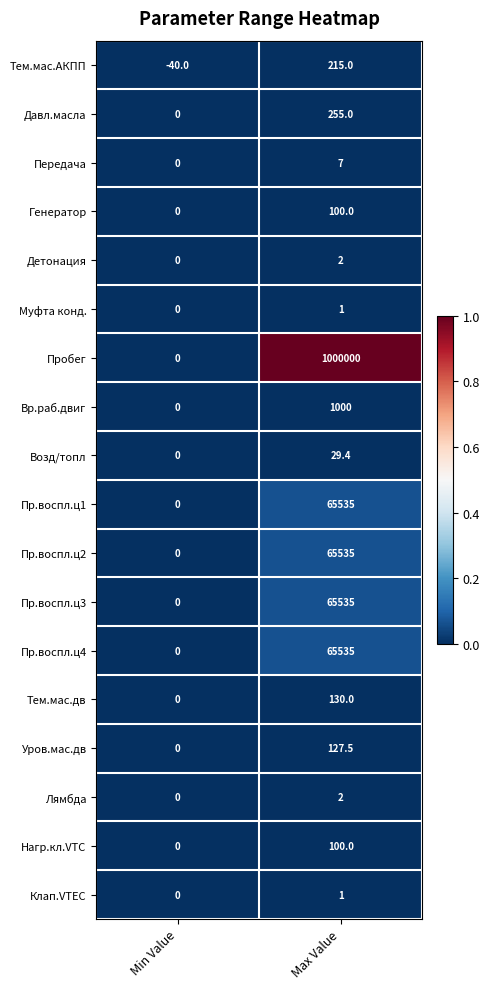

Which series changed the most between Min Value and Max Value?

Пробег